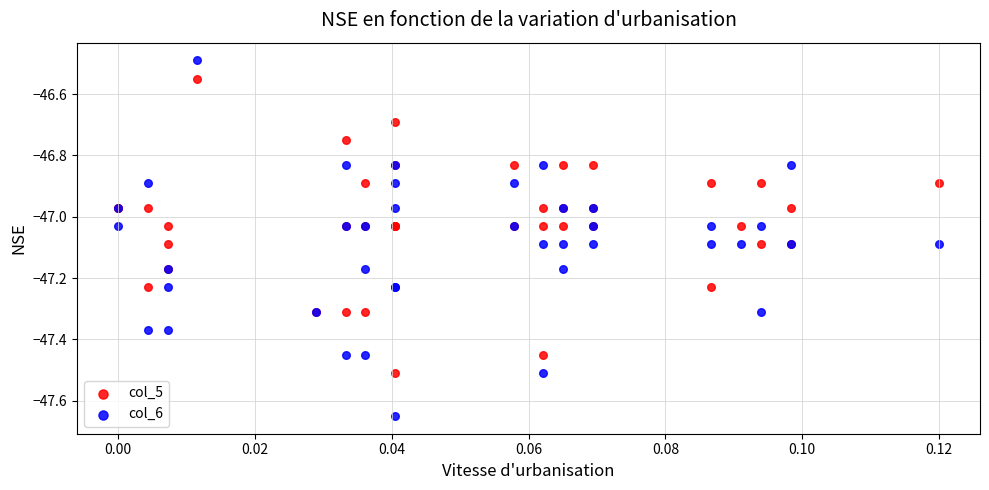

Which series reaches the maximum Y coordinate?

col_6